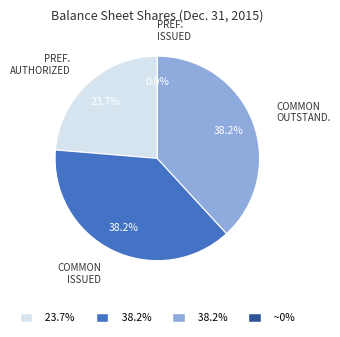

How many slices are in this pie chart?

4